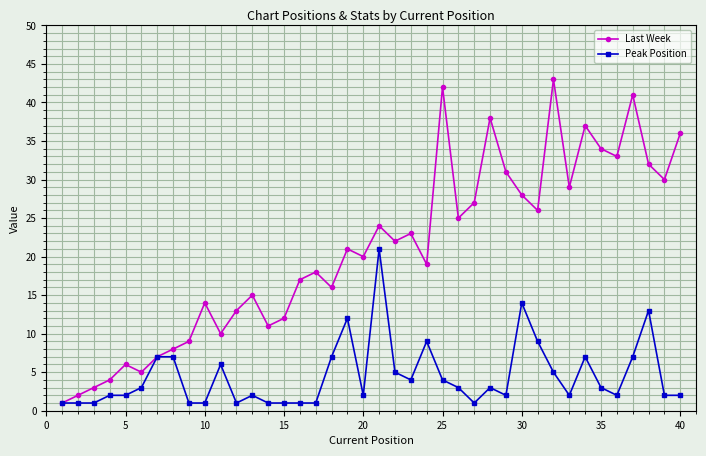

What is the maximum value for Last Week?

43